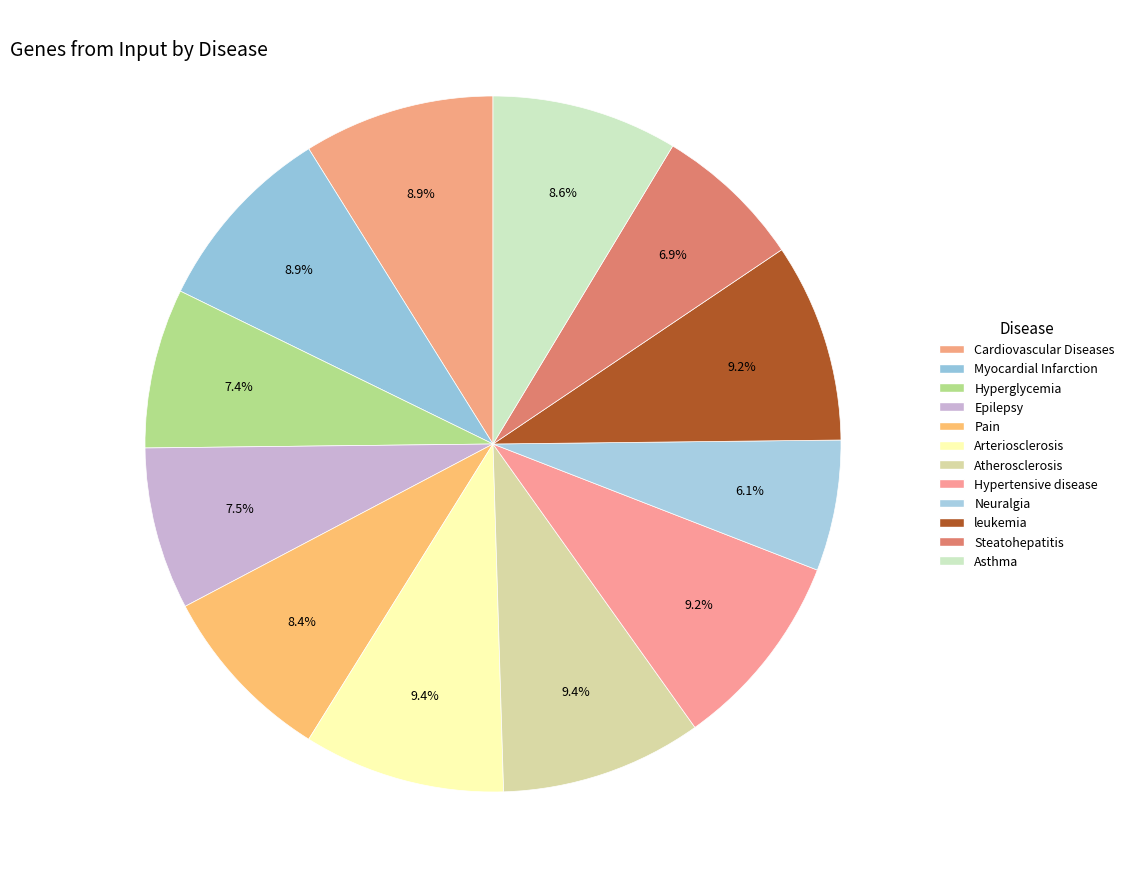

Which category has the smallest portion of the pie?

Neuralgia